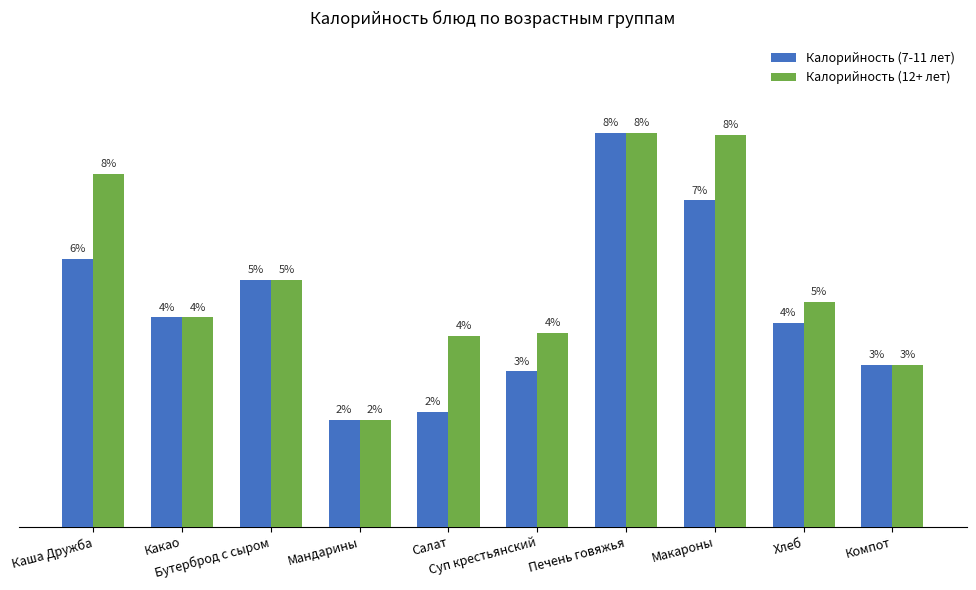

What are all the series names shown in the legend?

Калорийность (7-11 лет), Калорийность (12+ лет)